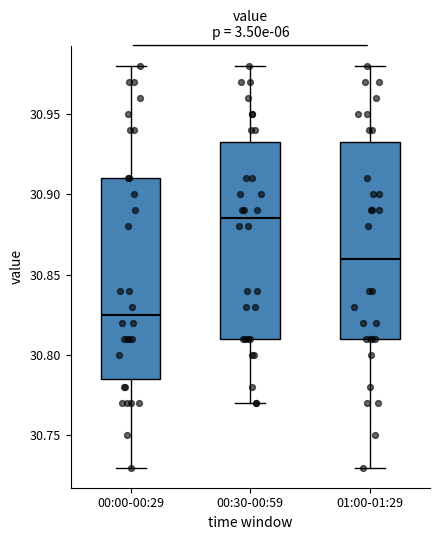

Which box has the lowest median line?

00:00-00:29